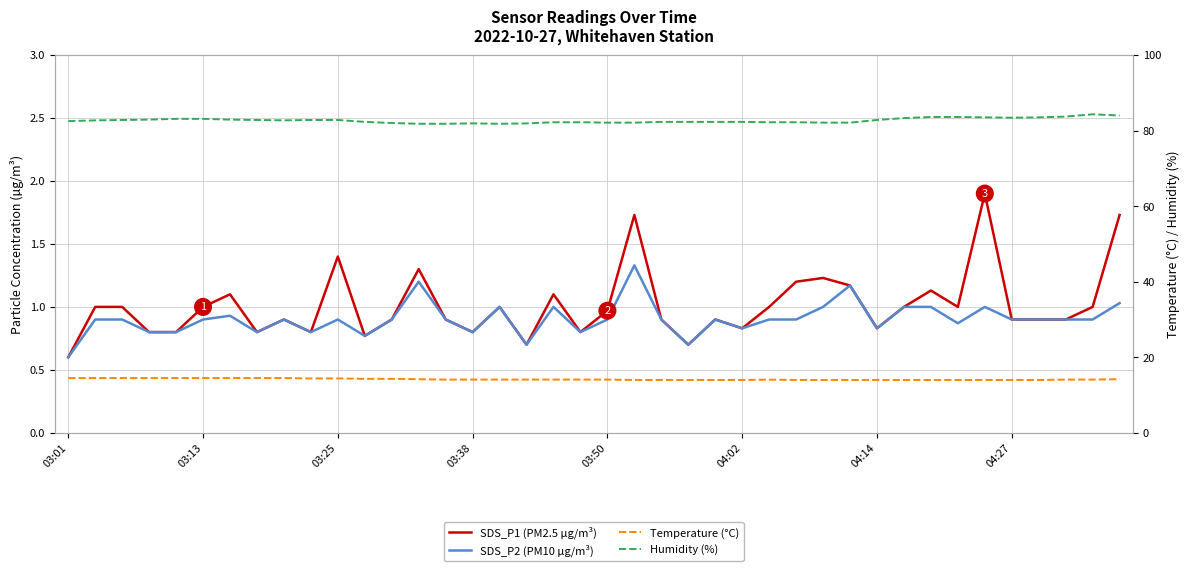

True or false: Humidity (%) and SDS_P2 (PM10 µg/m³) cross at least once.

False